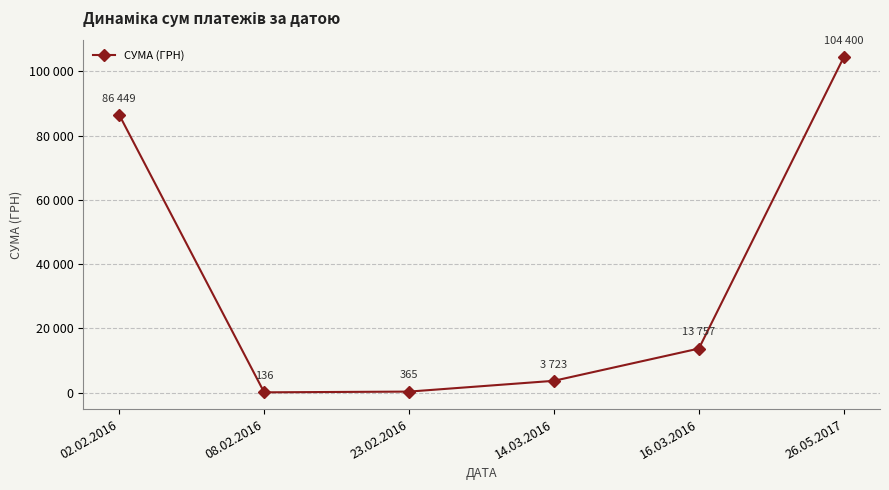

At which category does the data reach its first local valley?

08.02.2016